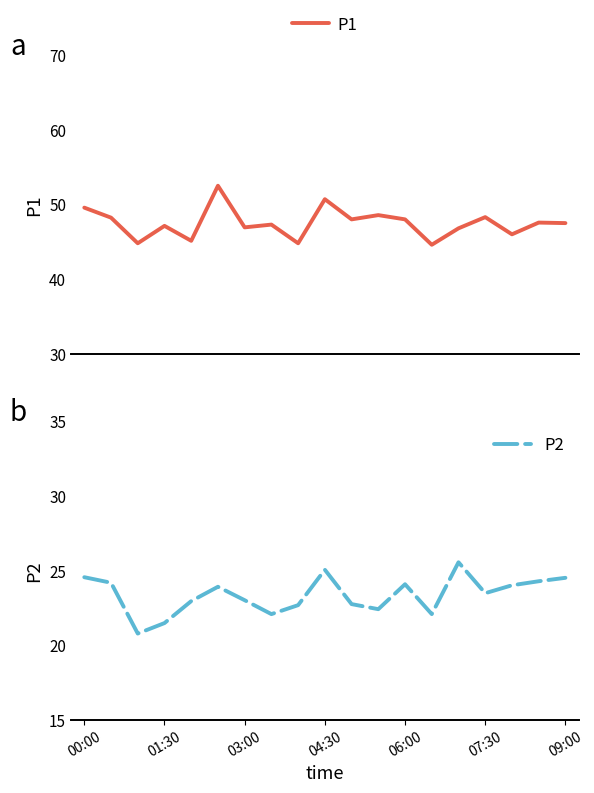

What is the average value of the P2 series?

23.4